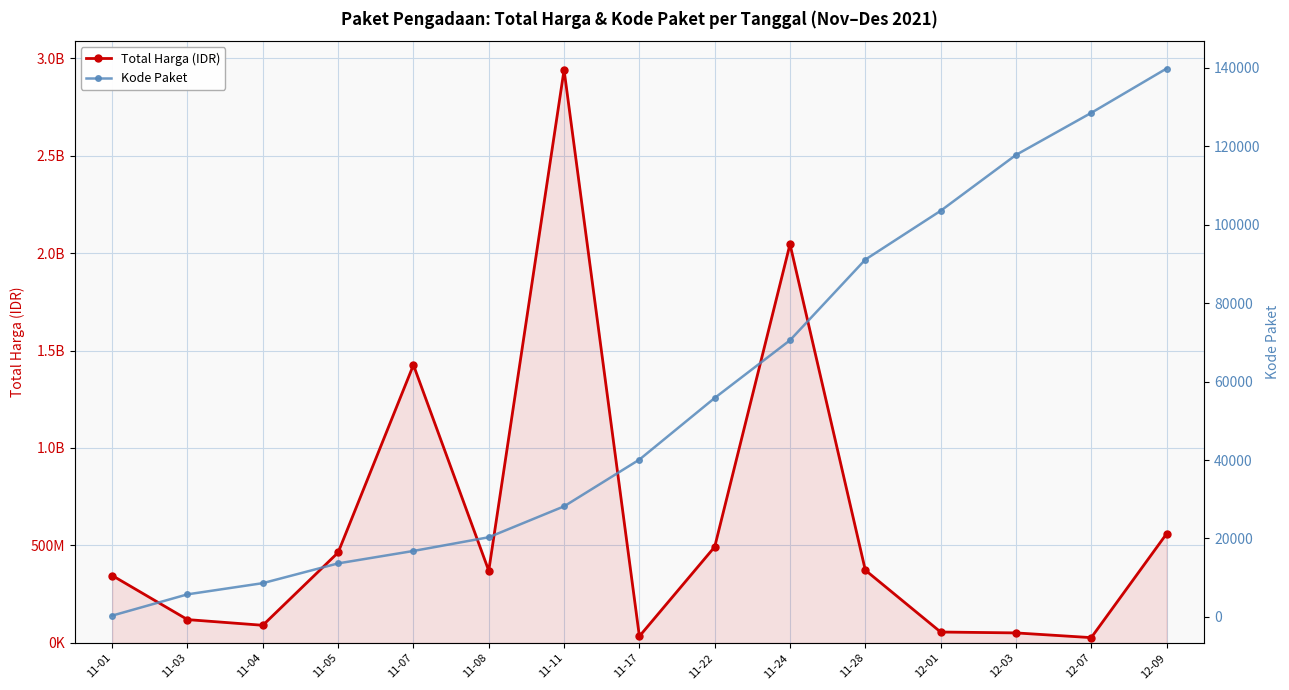

What is the spread (max minus min) of values at 11-11?

2939535044